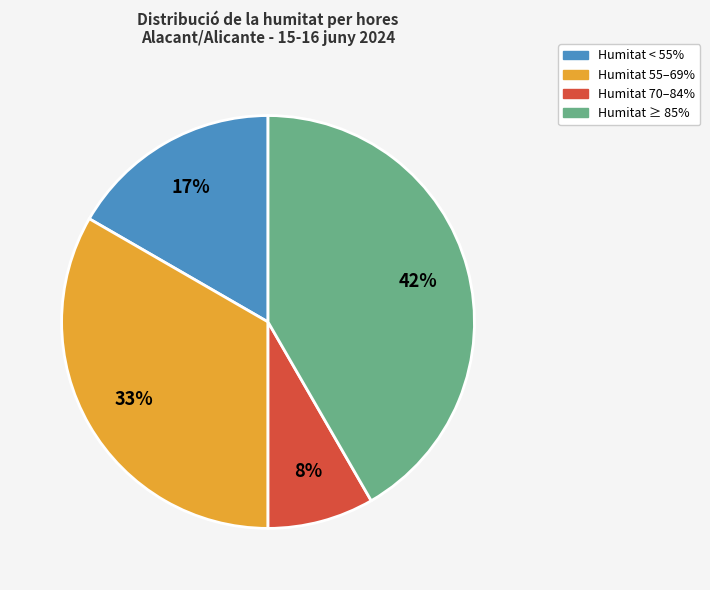

Between Humitat 70–84% and Humitat < 55%, which is larger?

Humitat < 55%